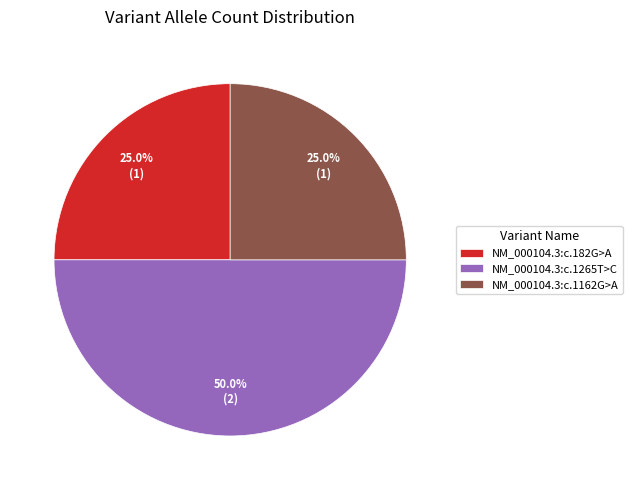

The NM_000104.3:c.1265T>C slice represents 41% of the pie. True or false?

False